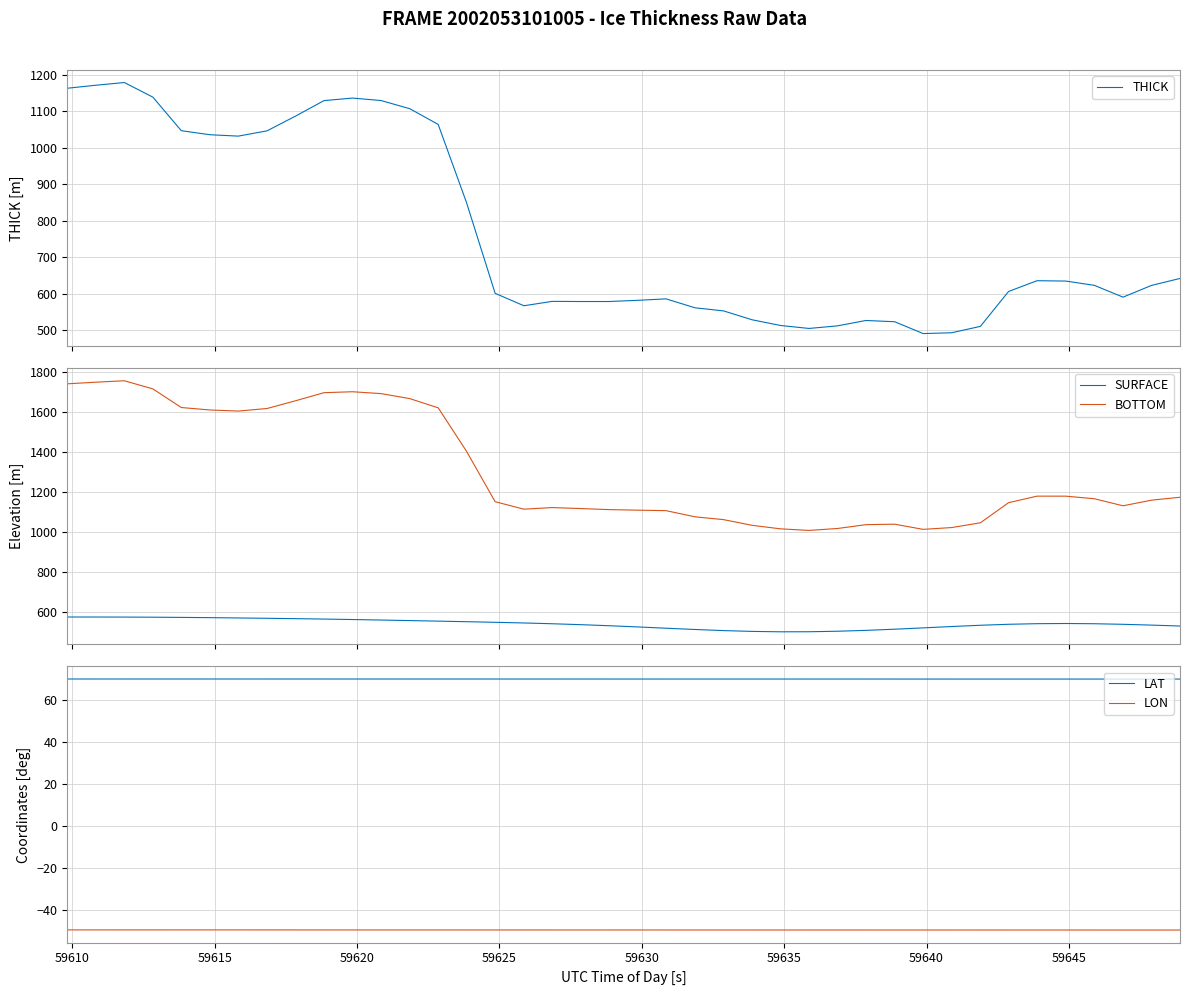

True or false: BOTTOM and SURFACE cross at least once.

False